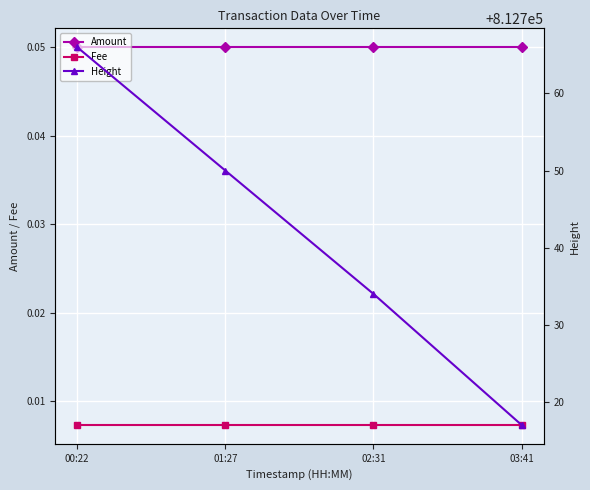

Which series has the largest total across all categories?

Height